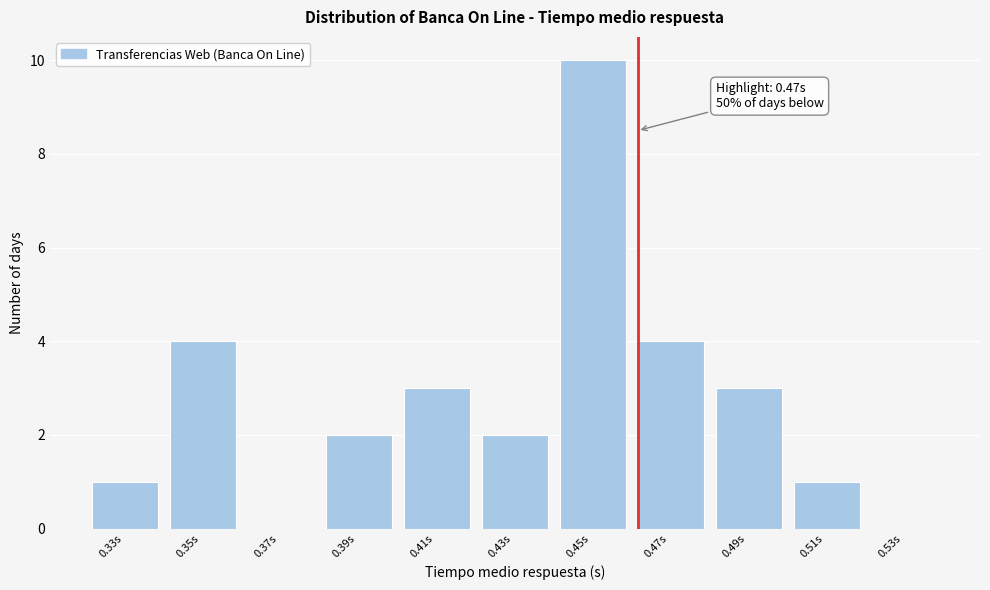

Reading left to right, extract all data points from this chart.

0.33s=1	0.35s=4	0.37s=0	0.39s=2	0.41s=3	0.43s=2	0.45s=10	0.47s=4	0.49s=3	0.51s=1	0.53s=0